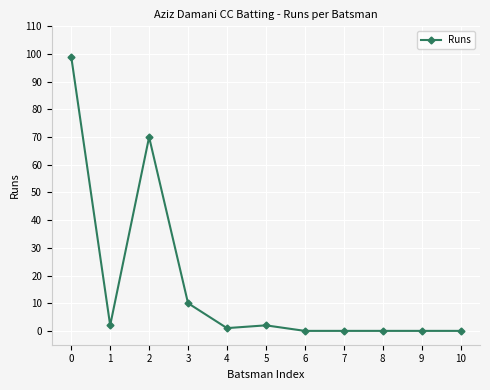

Which has a higher value, 5 or 3?

3